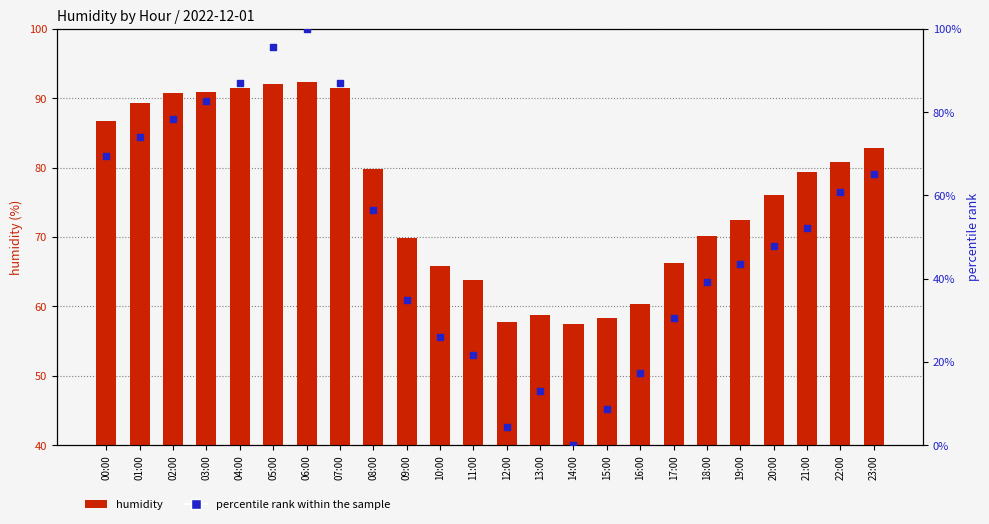

At which category is the sum across all series the highest?

06:00